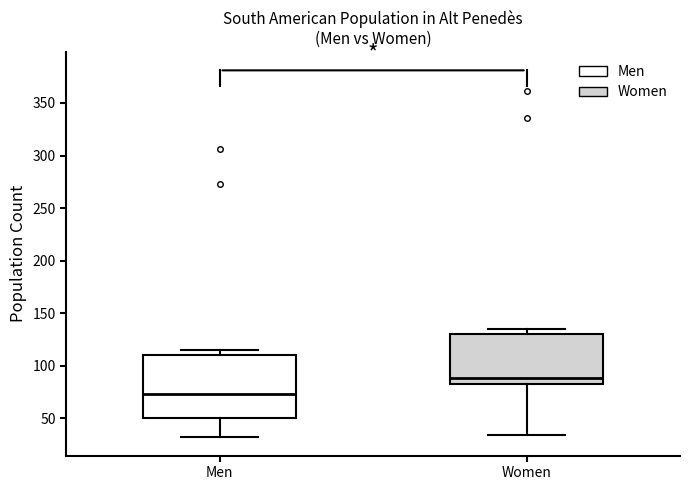

Where is the upper edge of the box for Men on the y-axis? The values are not printed on the chart, so give them approximately, as read against the axis.

110